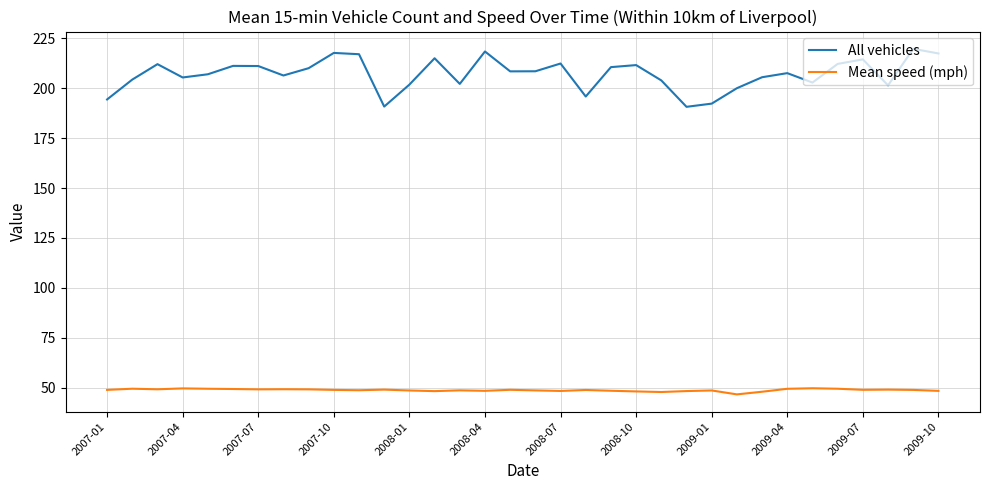

Count the number of categories in the chart.

34